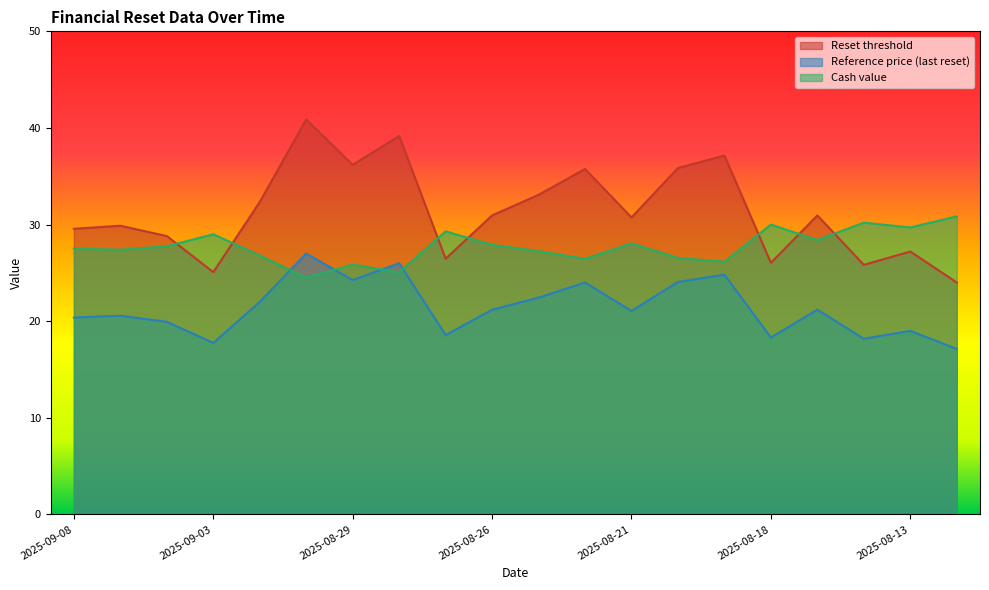

How many data points in Cash value are less than 27?

7